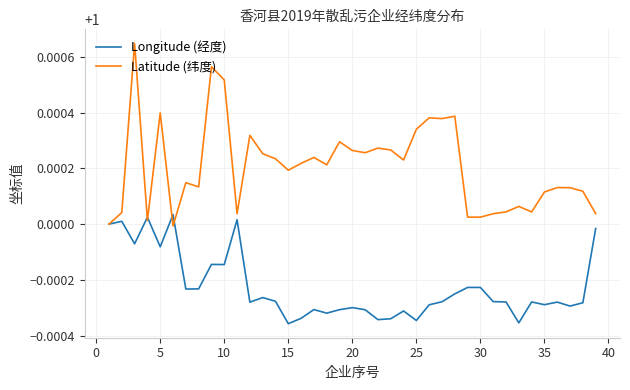

What are all the series names shown in the legend?

Longitude (经度), Latitude (纬度)